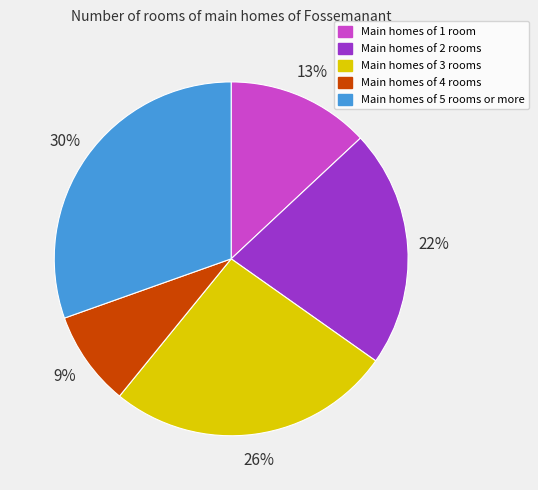

Between Main homes of 1 room and Main homes of 5 rooms or more, which is larger?

Main homes of 5 rooms or more